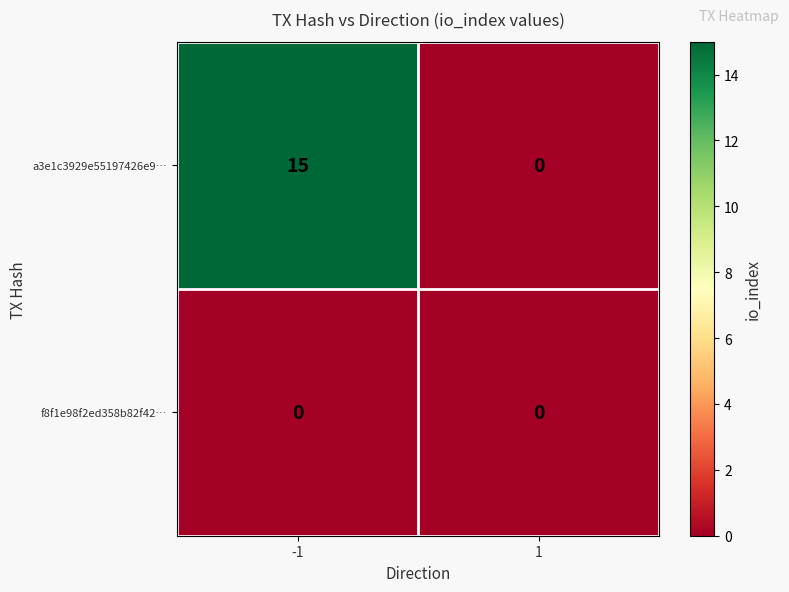

Reading left to right, list all the values displayed in this chart.

a3e1c3929e55197426e9…: -1=15	1=0
f8f1e98f2ed358b82f42…: -1=0	1=0